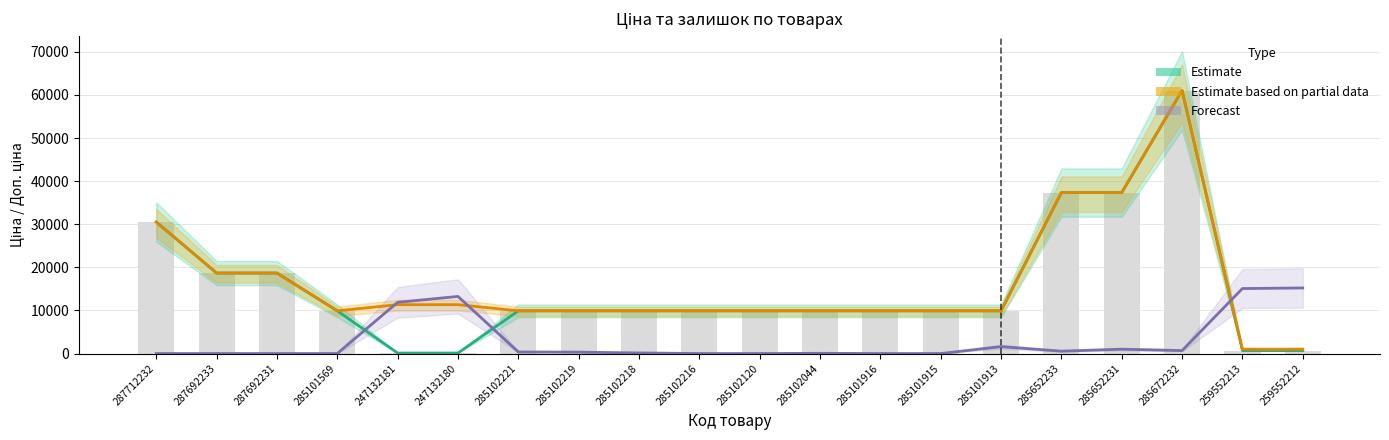

The value of Залишок at 285102219 is 447.6. True or false?

False